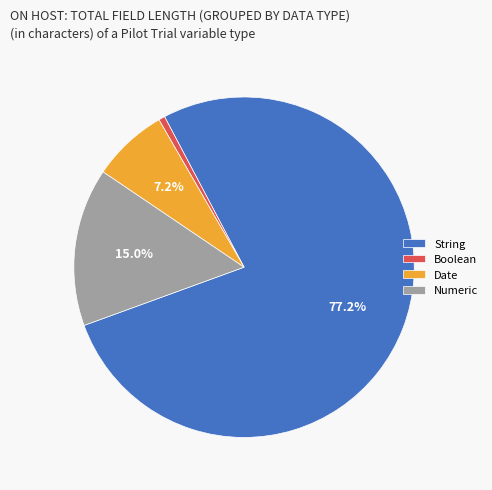

Between Date and Numeric, which is larger?

Numeric